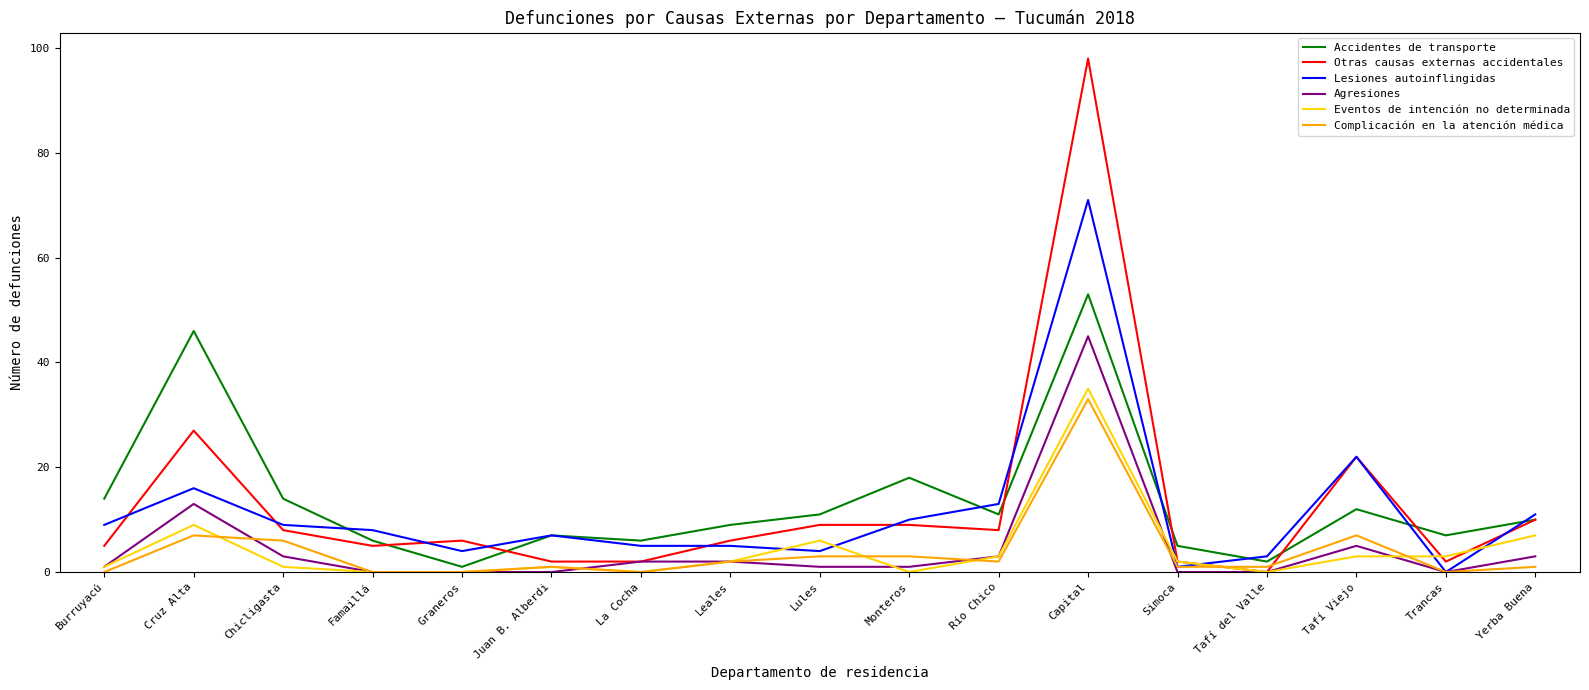

How many interior local valleys does the Accidentes de transporte series have?

5